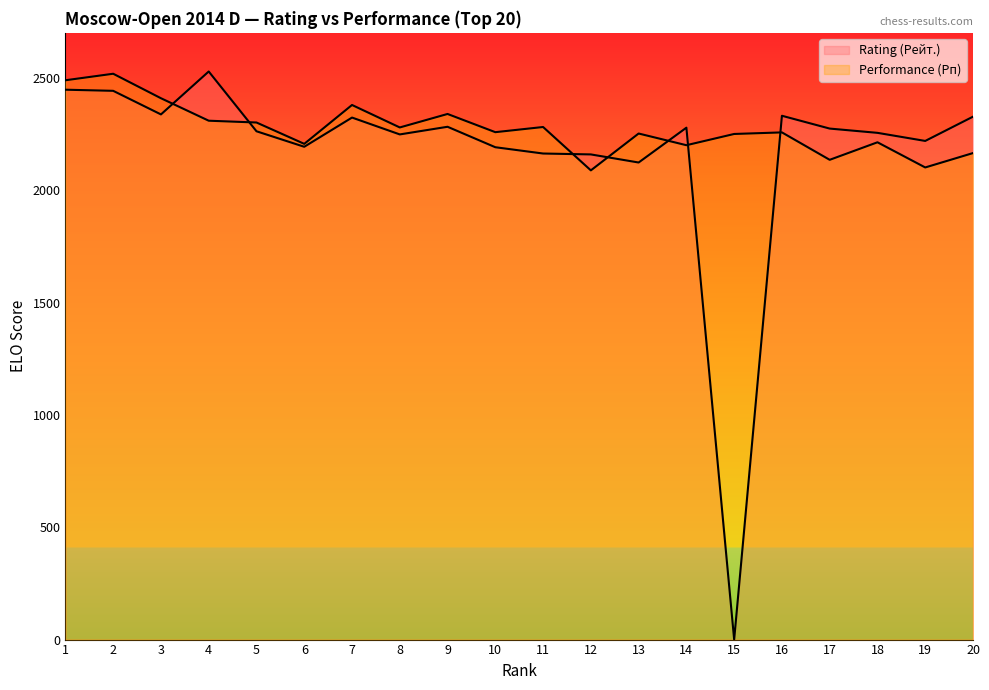

Reading left to right, transcribe all the data shown in this chart.

Rating (Рейт.): 1=2447	2=2442	3=2337	4=2528	5=2262	6=2193	7=2323	8=2248	9=2282	10=2191	11=2163	12=2159	13=2123	14=2278	15=0	16=2331	17=2274	18=2255	19=2219	20=2327
Performance (Рп): 1=2489	2=2518	3=2409	4=2309	5=2301	6=2206	7=2379	8=2279	9=2339	10=2258	11=2281	12=2088	13=2252	14=2200	15=2250	16=2257	17=2135	18=2213	19=2101	20=2165